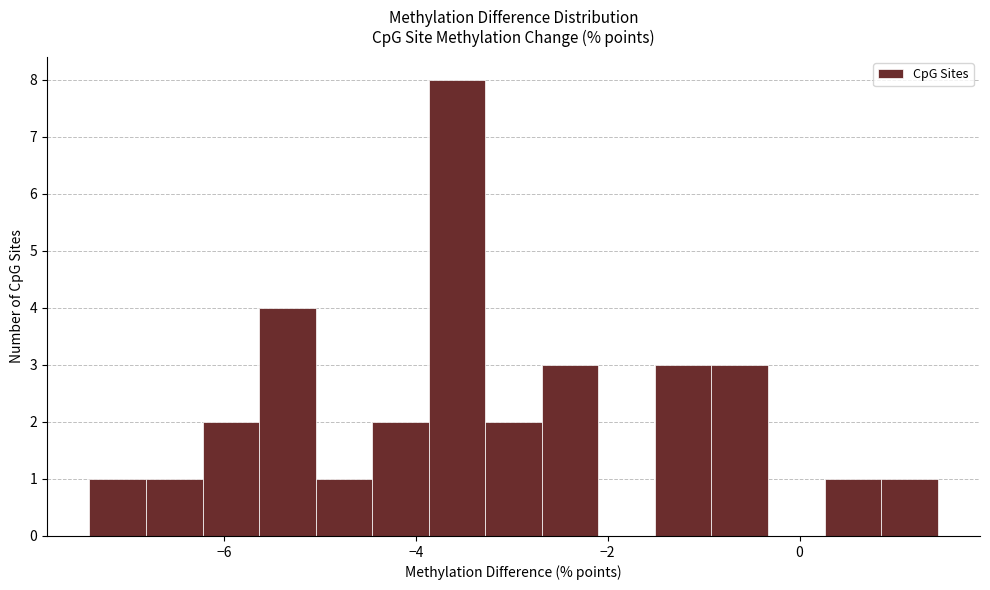

Read against the x-axis, roughly where is the centre of the tallest bar?

-3.6